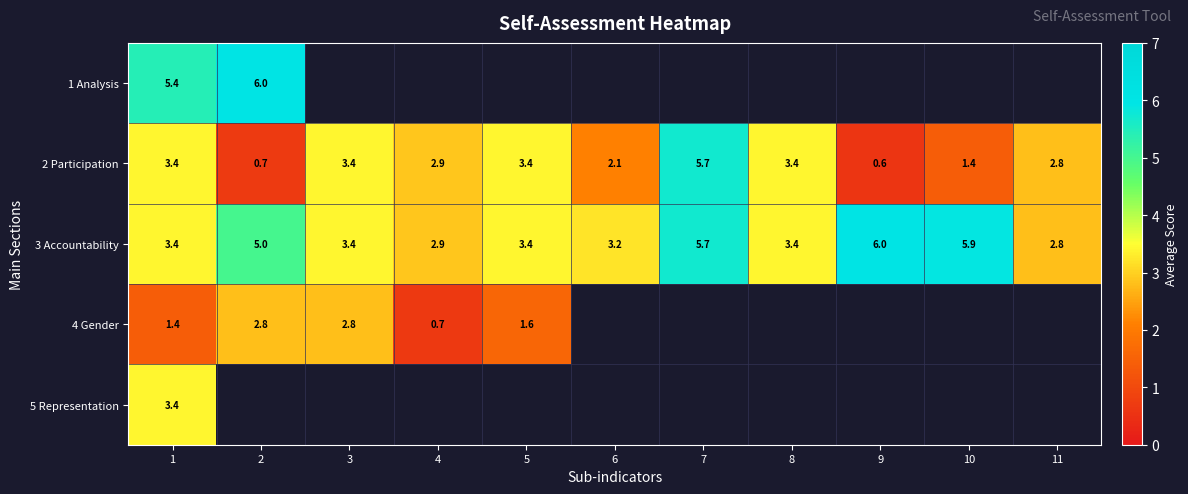

Is the value of 4 Gender at 1 greater than the value of 2 Participation at 9?

Yes